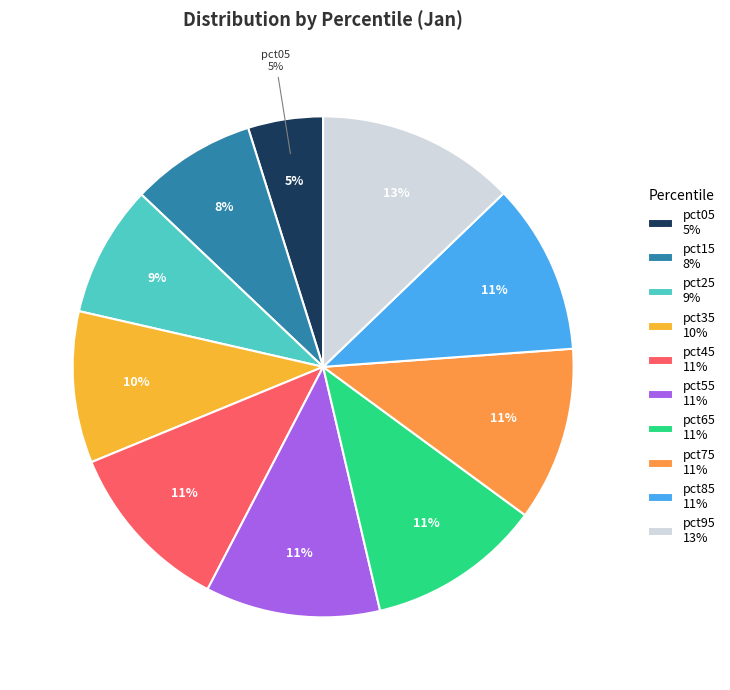

Does any single category account for the majority?

No